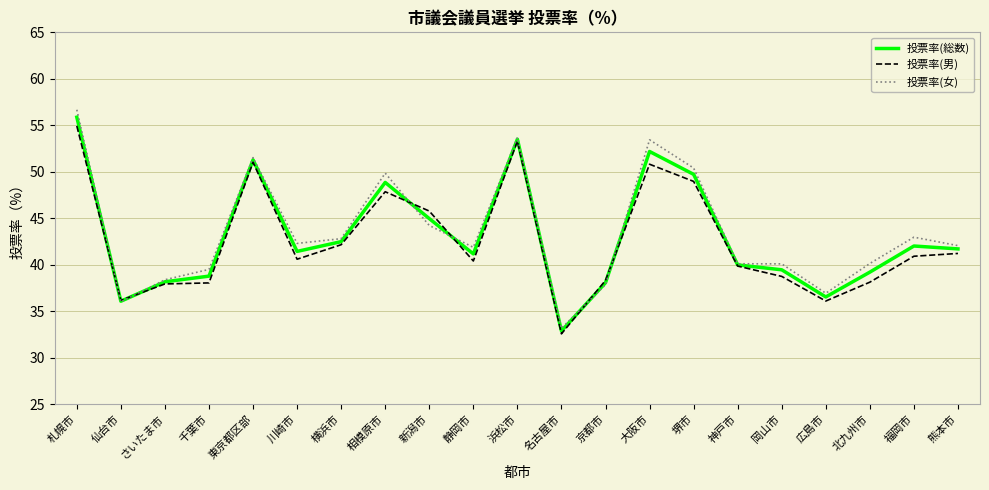

What is the minimum value shown in the chart?

32.6